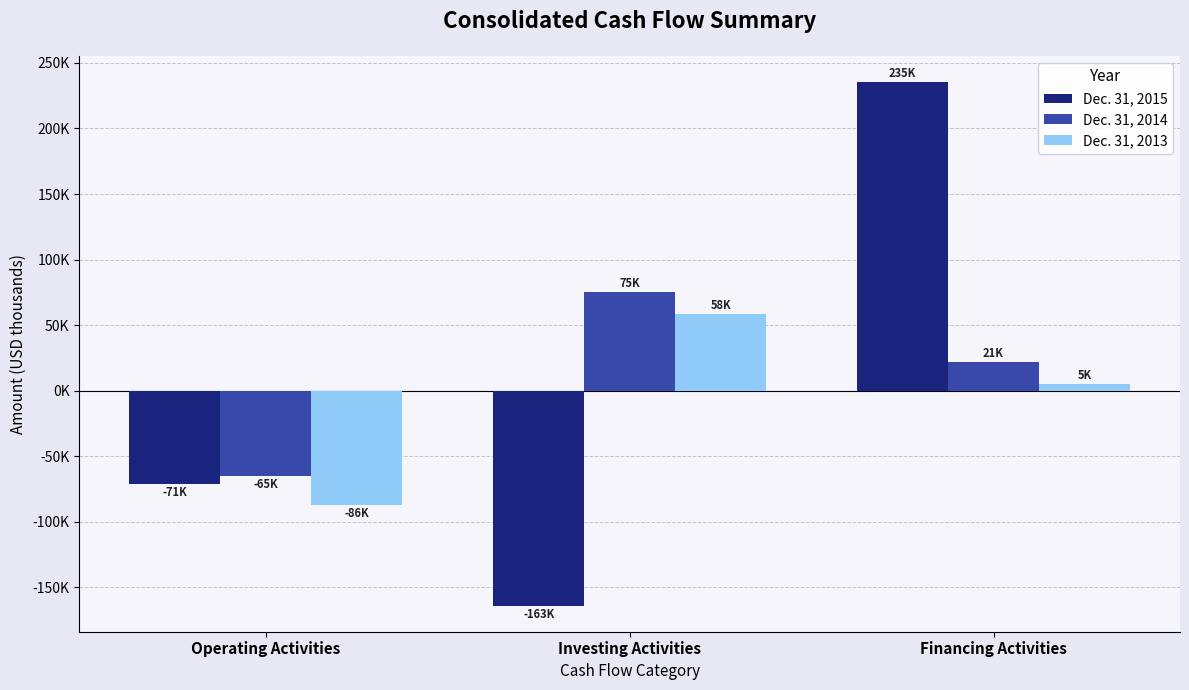

Where is Dec. 31, 2015 nearest to the value 35813?

Operating Activities